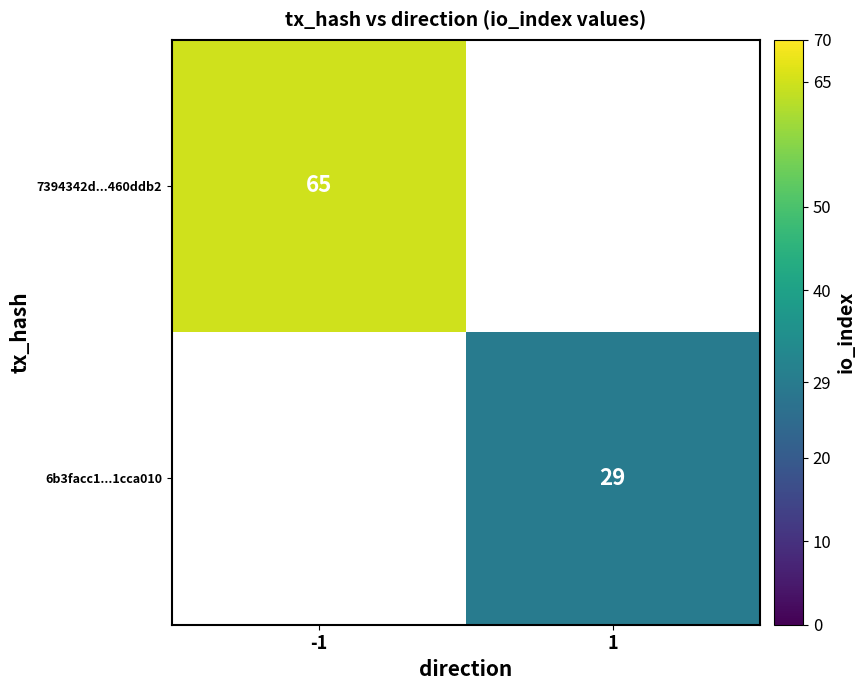

True or false: 7394342d...460ddb2 has a value of 37 at -1.

False